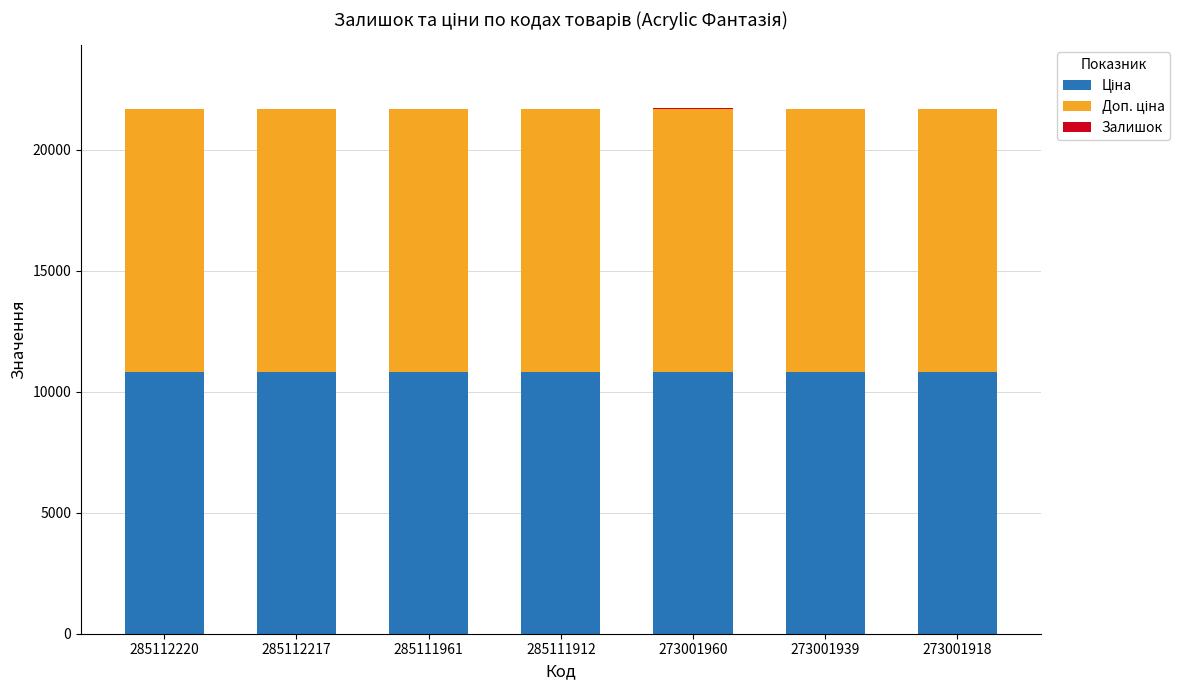

Count the number of categories in the chart.

7